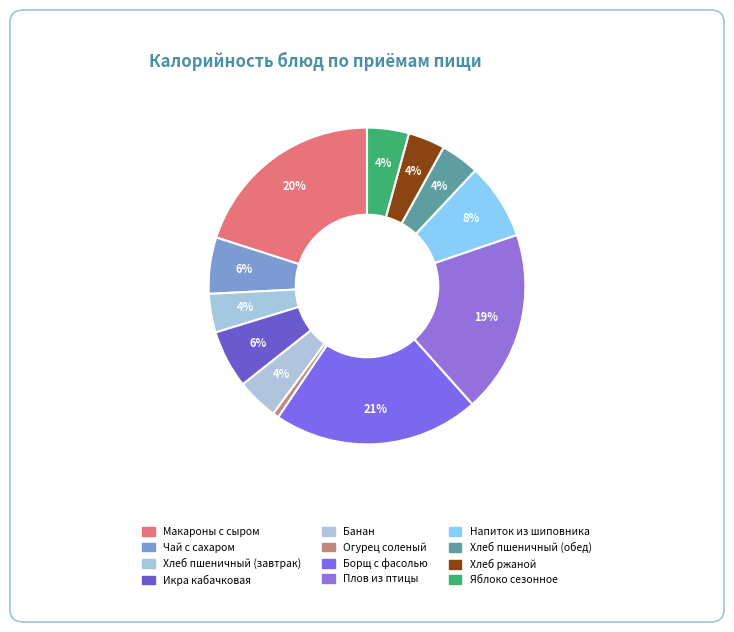

True or false: Икра кабачковая accounts for 1% of the total.

False